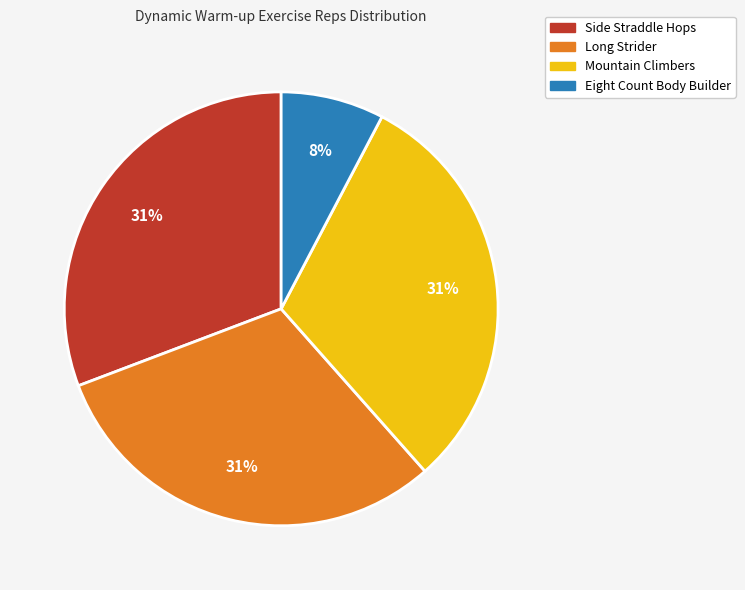

To the nearest percent, what is the average slice percentage?

25%